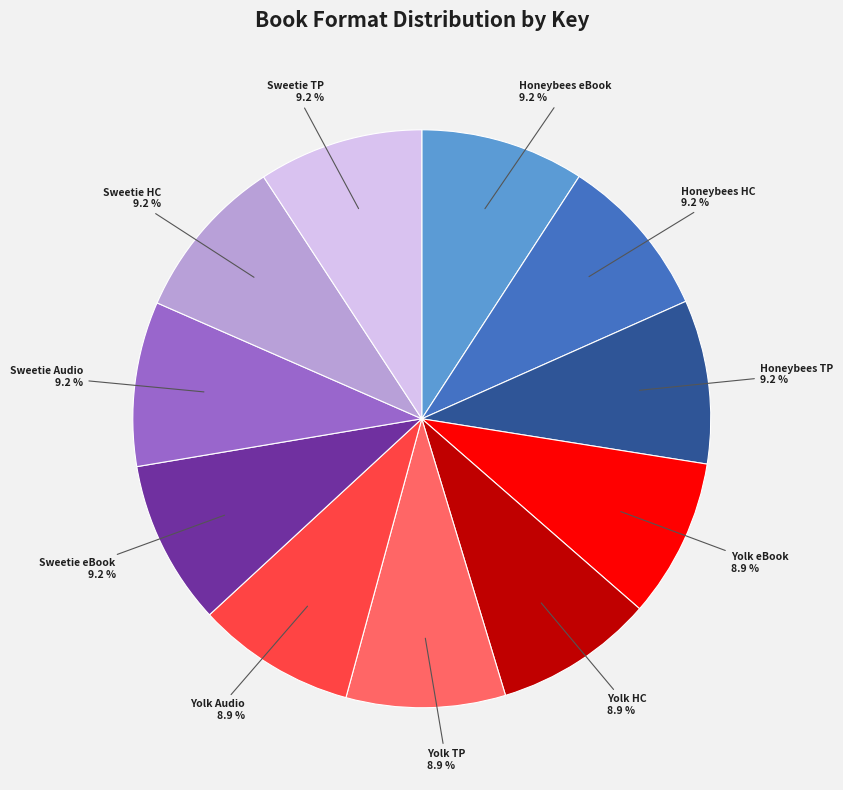

To the nearest percent, what is the average slice percentage?

9%